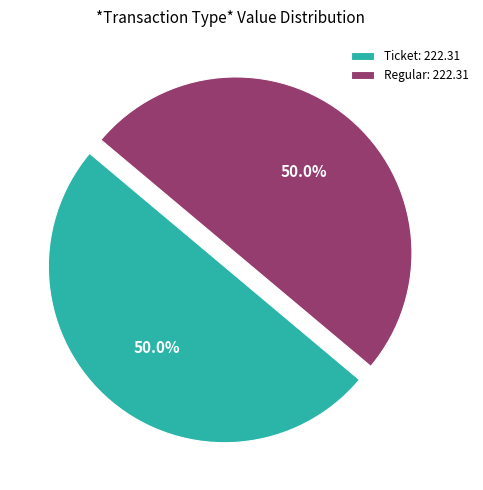

Approximately how many times larger is the value at Regular: 222.31 compared to Ticket: 222.31?

1.0